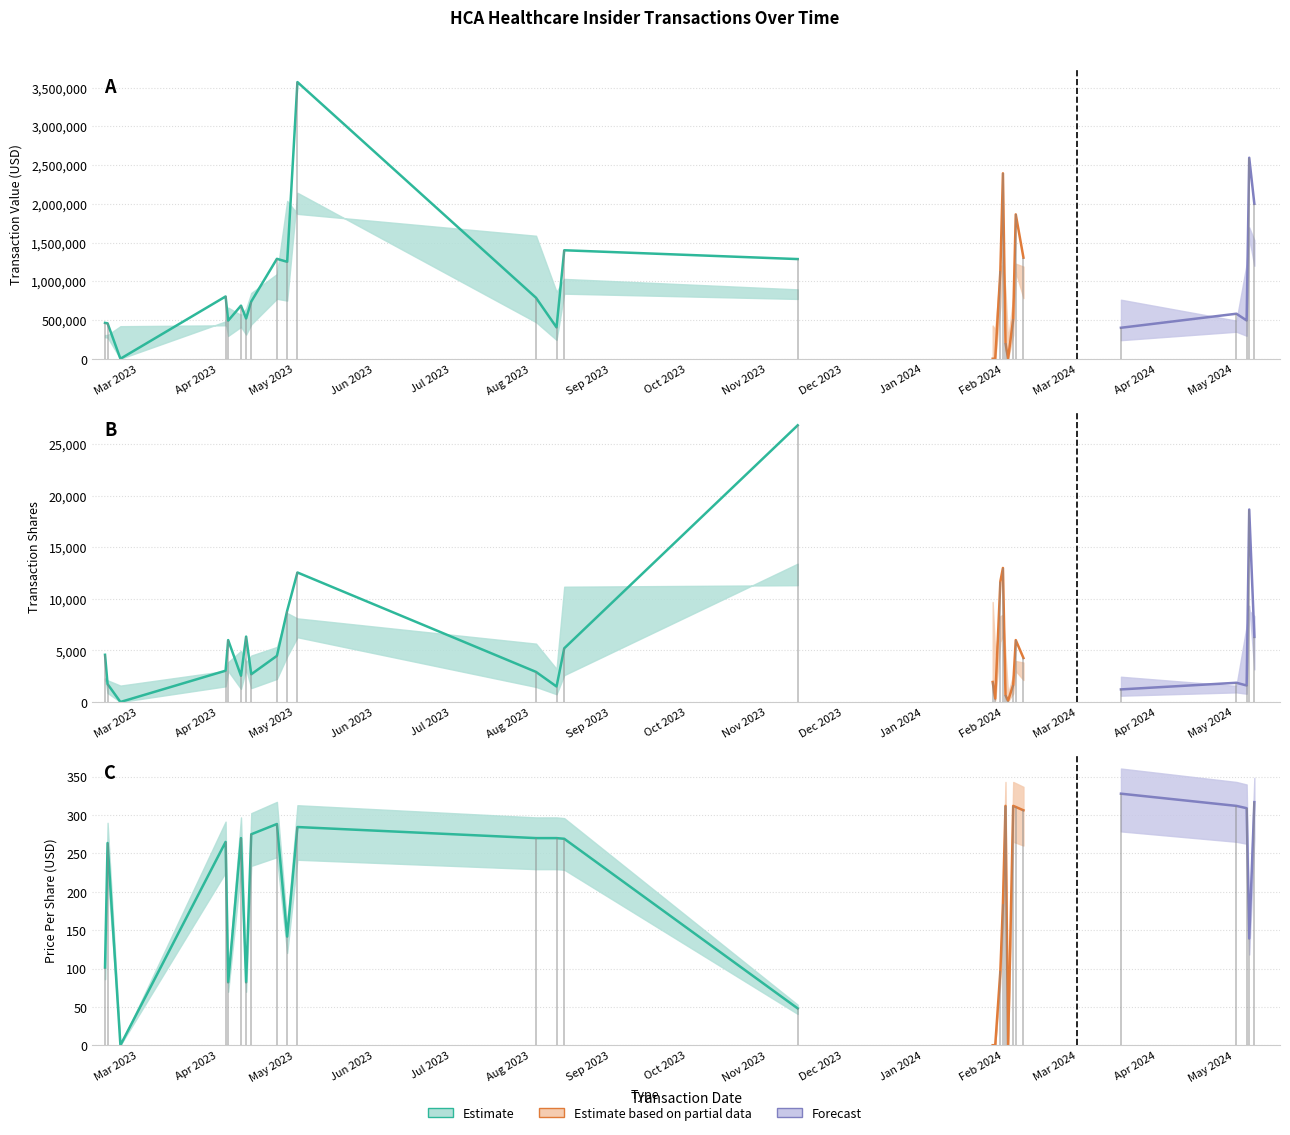

Is it true that transactionValue equals 804217.7 at 26?

False